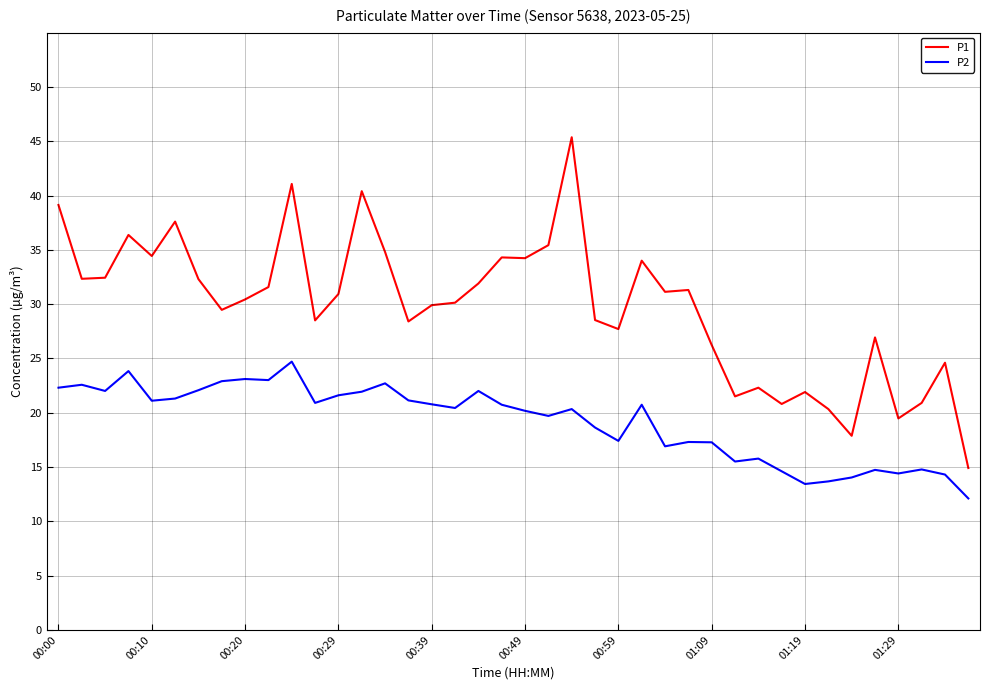

Which series has the largest total across all categories?

P1